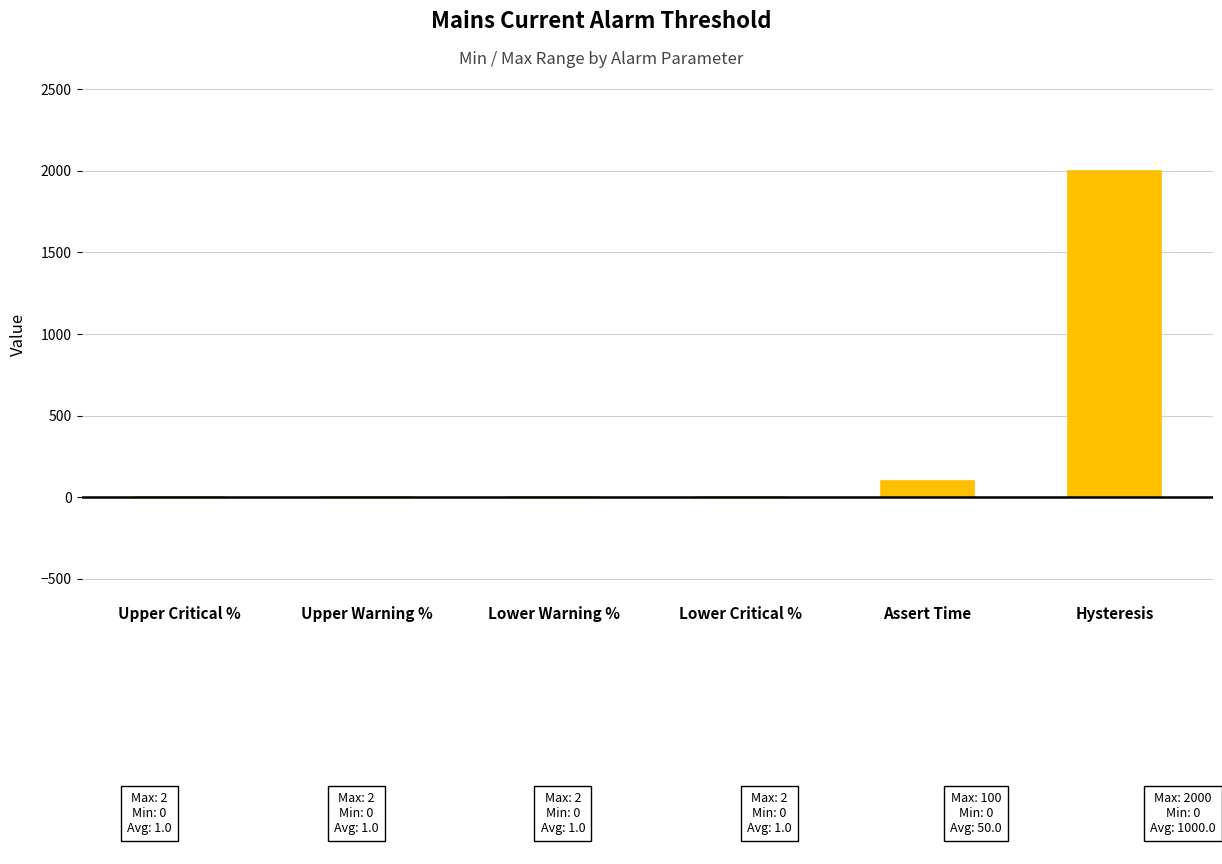

Reading left to right, extract all data points from this chart.

Upper Critical %=2	Upper Warning %=2	Lower Warning %=2	Lower Critical %=2	Assert Time=100	Hysteresis=2000